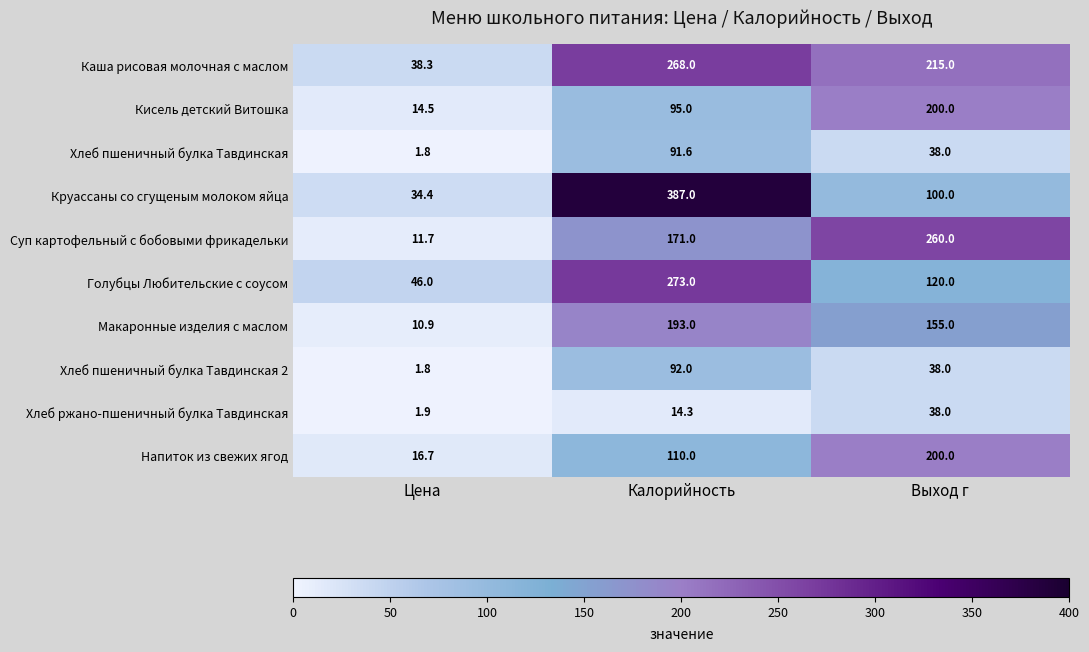

Is it true that Макаронные изделия с маслом equals 258.7 at Калорийность?

False